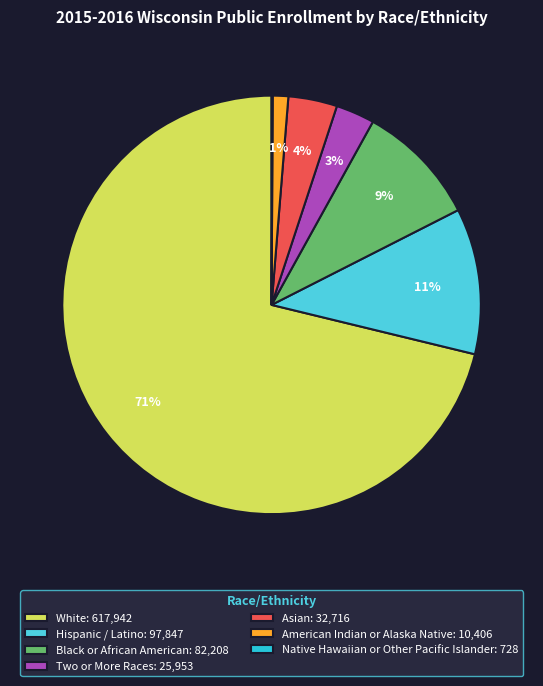

Between Asian: 32,716 and White: 617,942, which is larger?

White: 617,942